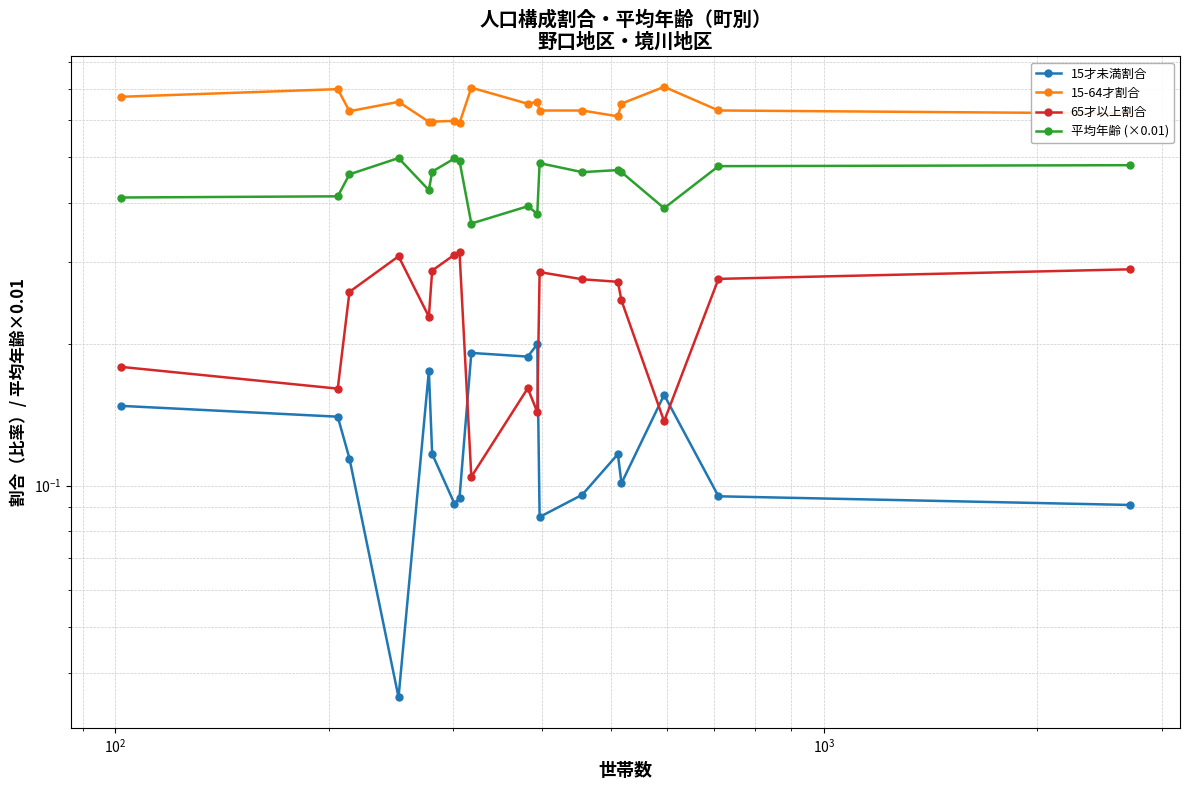

How many lines are shown in the chart?

4